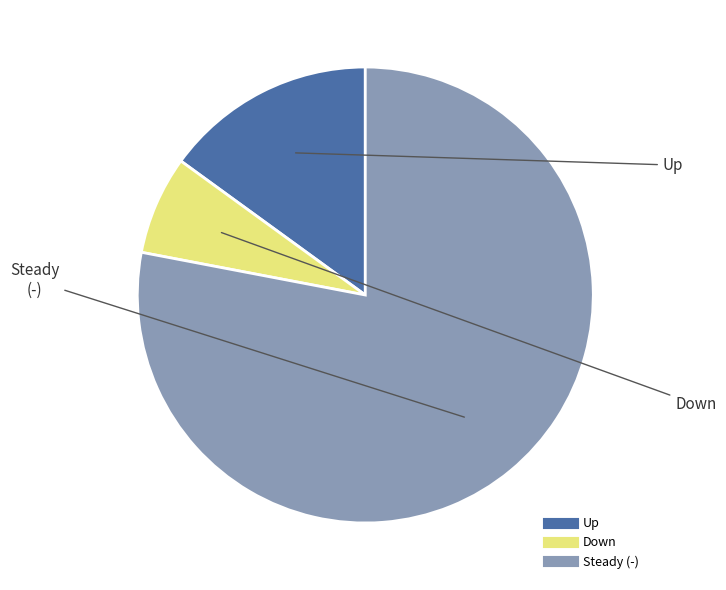

Is there a majority slice in this chart?

Yes